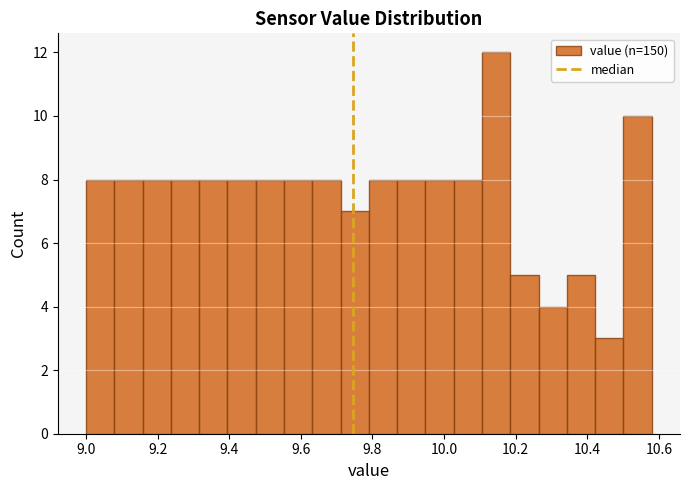

Read against the x-axis, roughly where is the centre of the tallest bar?

10.14